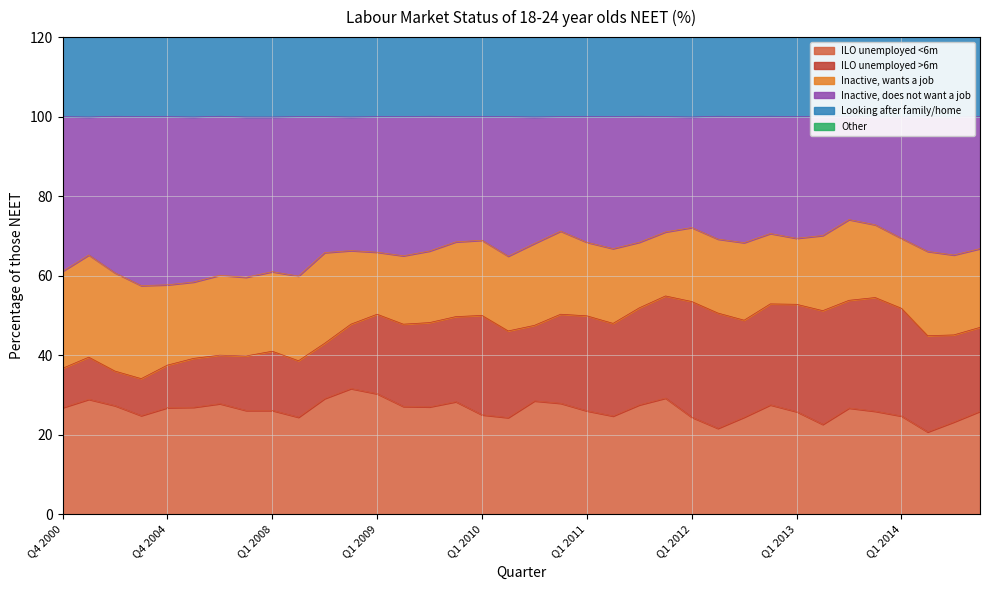

The ILO unemployed <6m series shows 47.1 at Q1 2009. True or false?

False